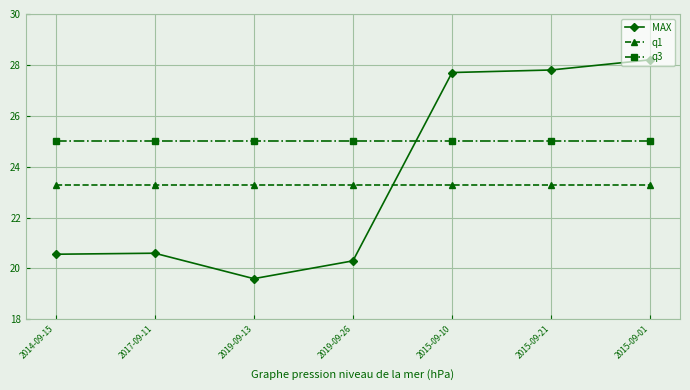

The value of q1 at 2019-09-13 is 23.3. True or false?

True